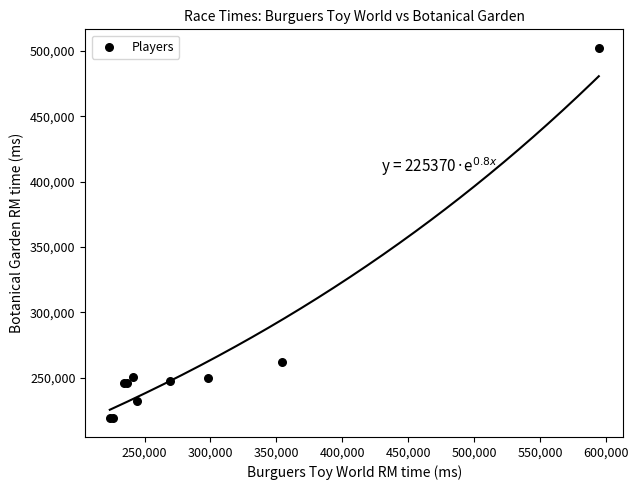

What Y value in the scatter plot is closest to 360522?

262305